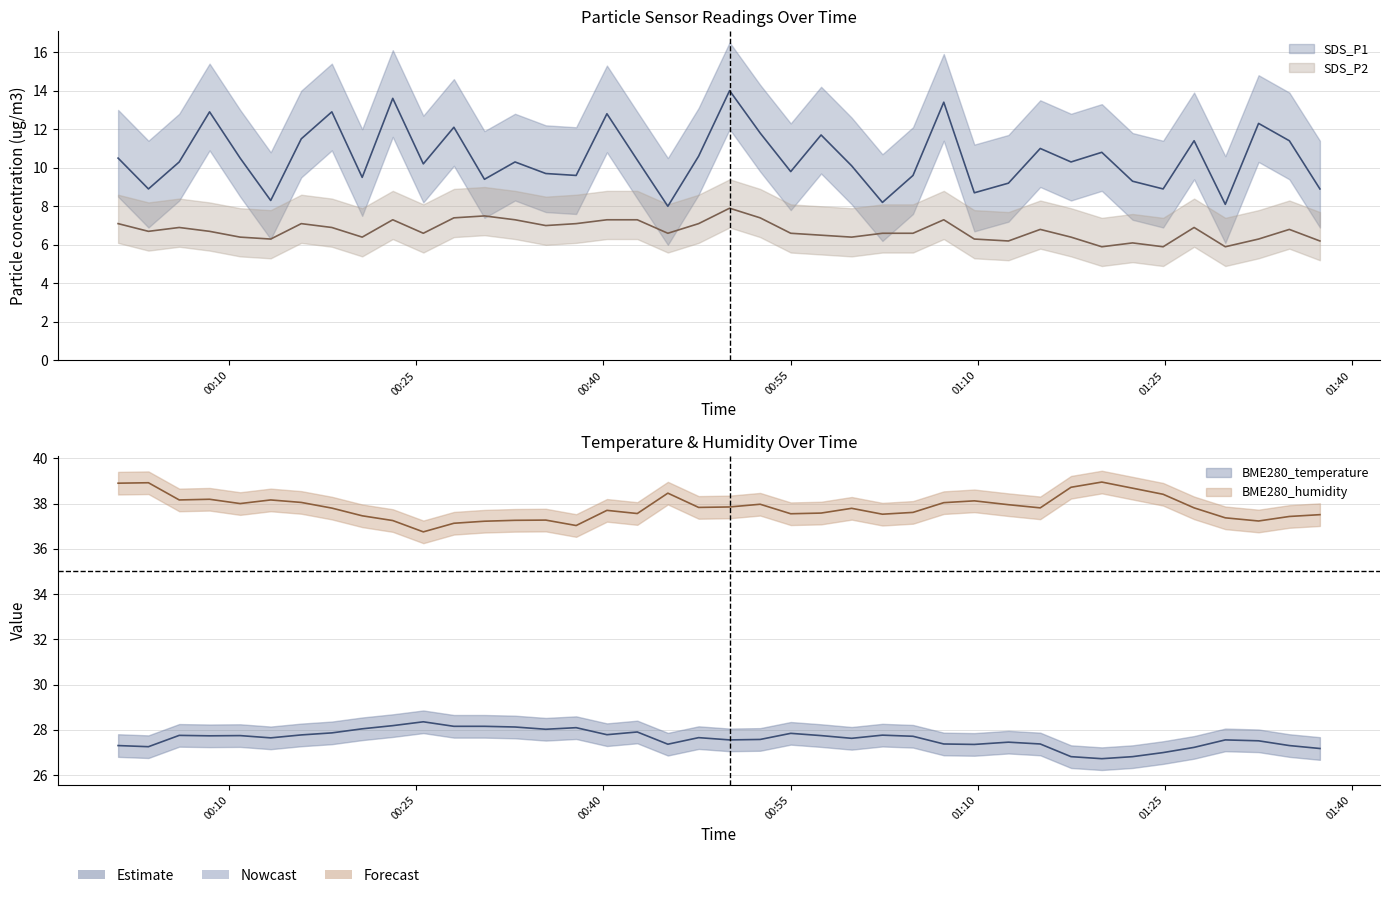

Which series has the largest total across all categories?

BME280_humidity